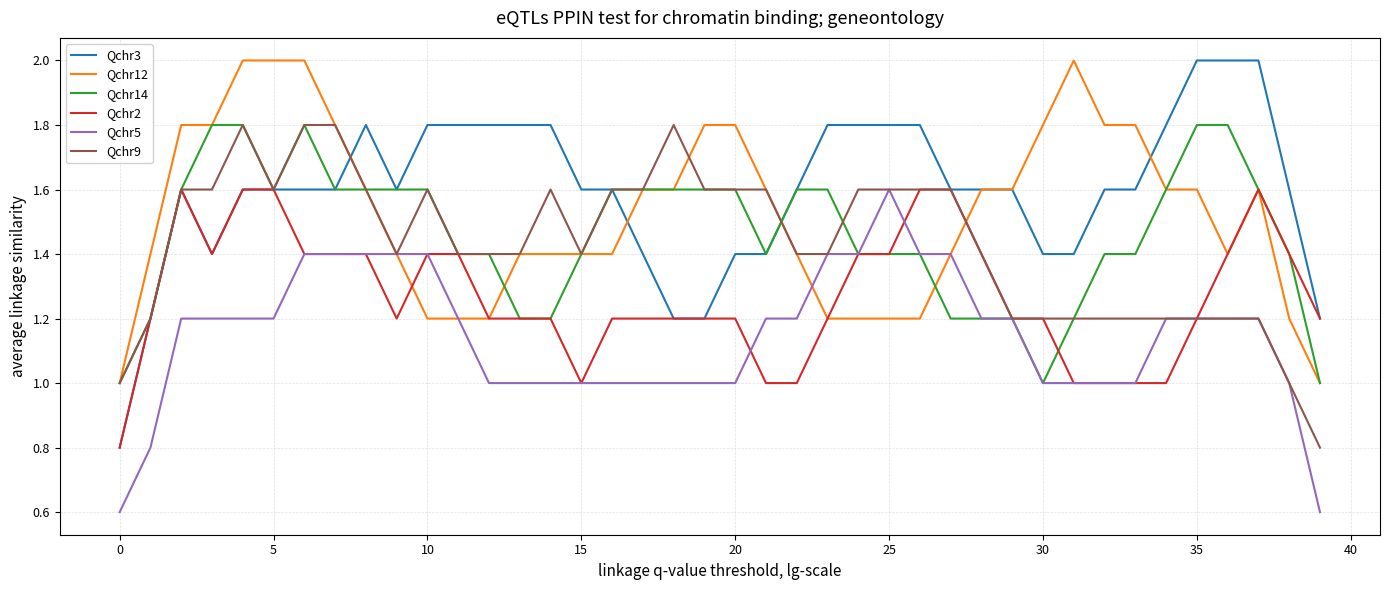

What is the minimum value shown in the chart?

0.6